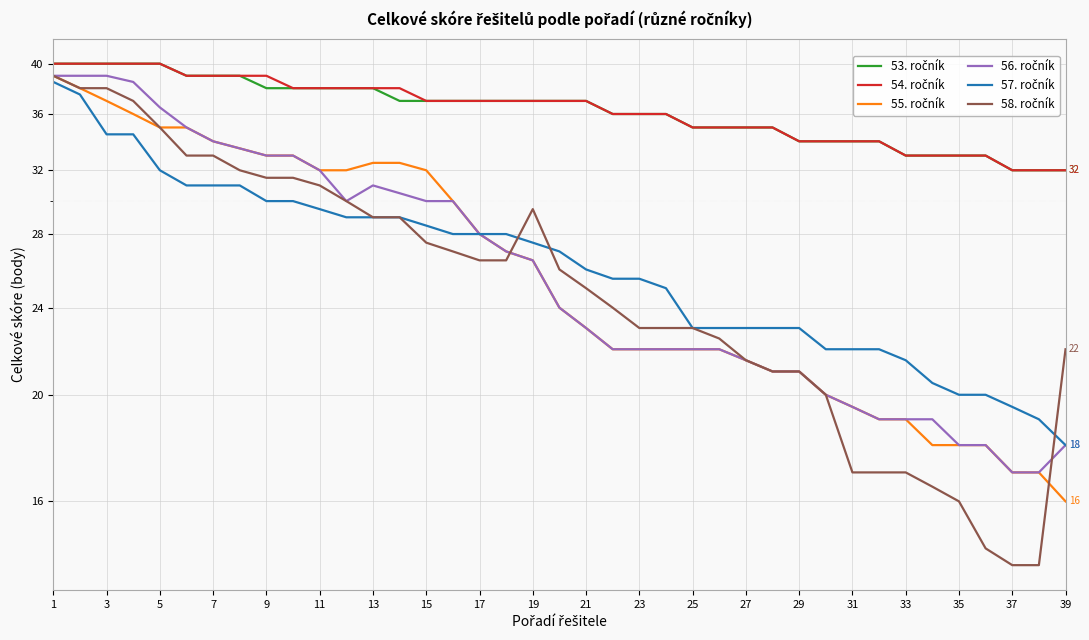

What is the smallest value displayed?

14.0